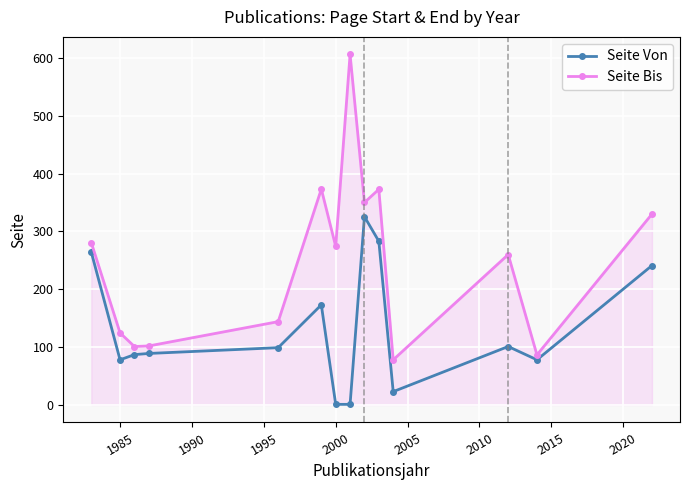

True or false: Seite Von has more than 1 interior local peaks.

True